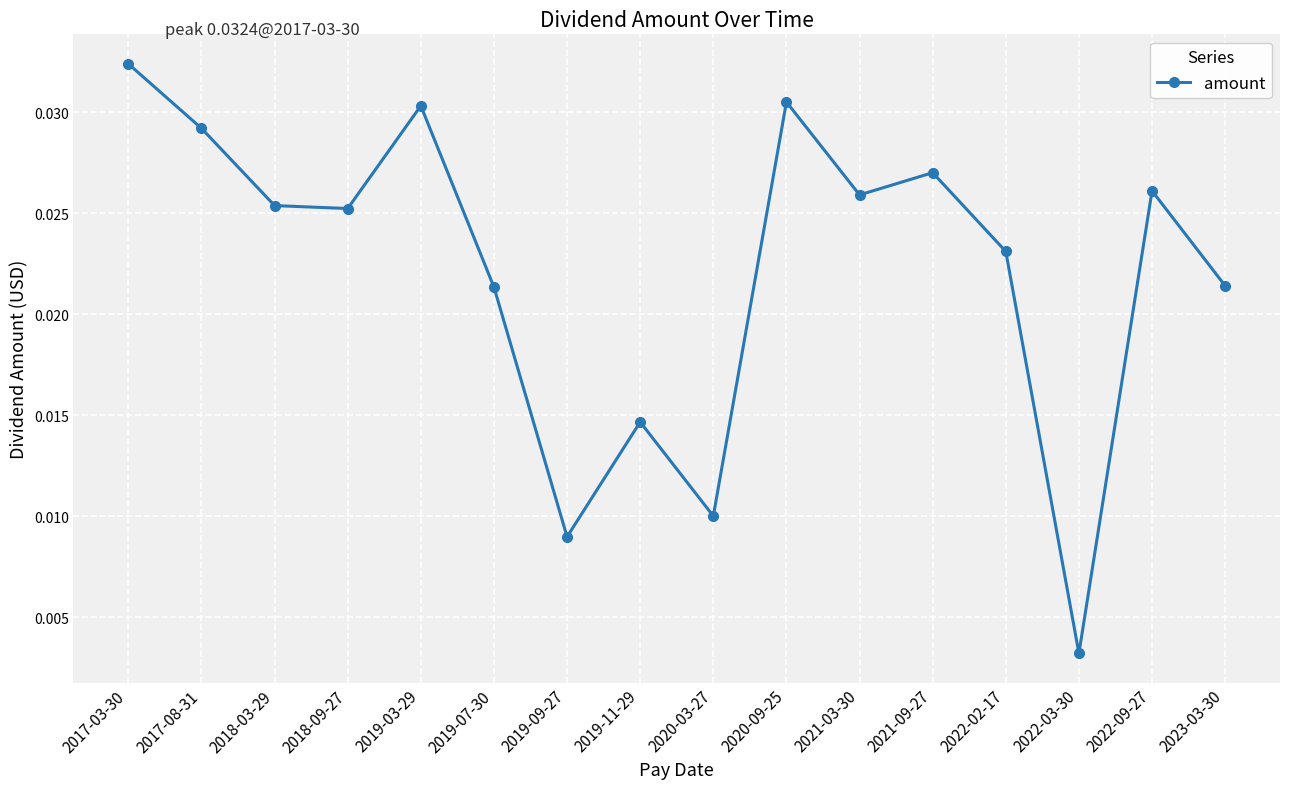

How many values are between 0 and 1?

16